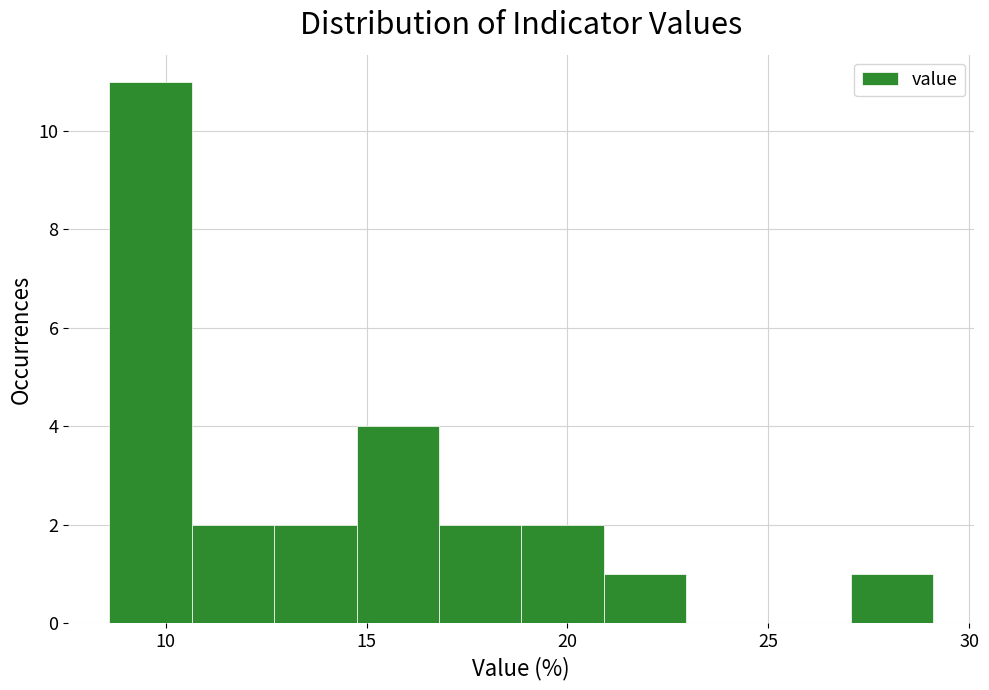

Which range on the x-axis has the tallest bar?

8.60 to 10.65